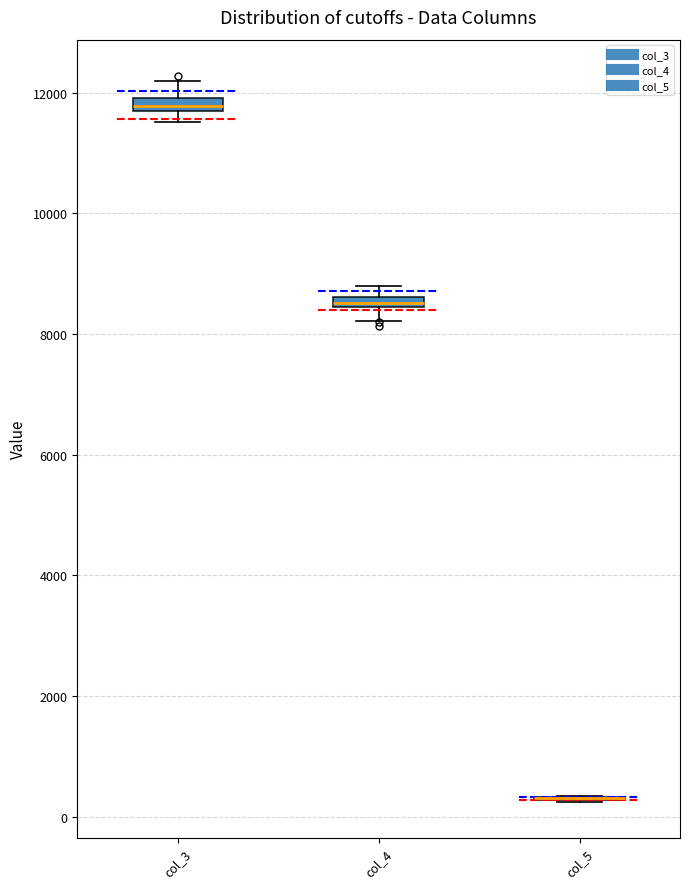

Where does the lower whisker of the box for col_4 end on the y-axis? The values are not printed on the chart, so give them approximately, as read against the axis.

8200